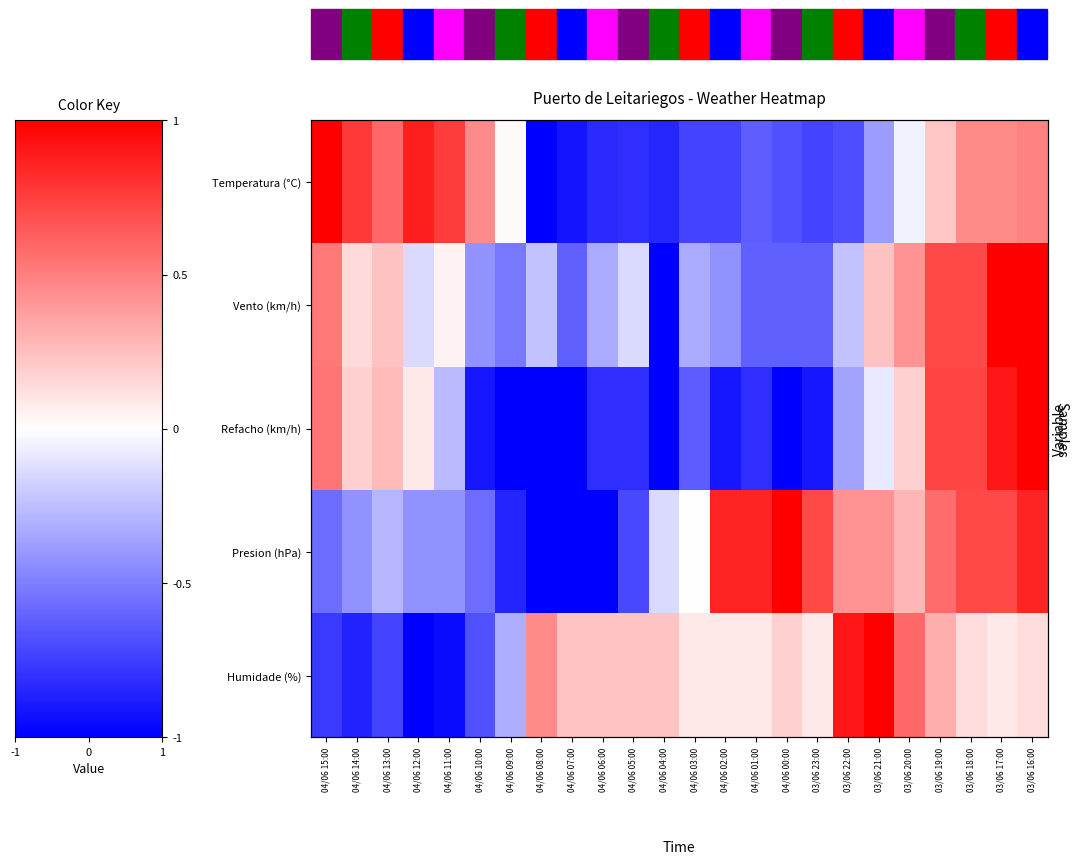

Rank the series at 04/06 03:00 from lowest to highest value.

Temperatura (°C), Refacho (km/h), Vento (km/h), Presion (hPa), Humidade (%)